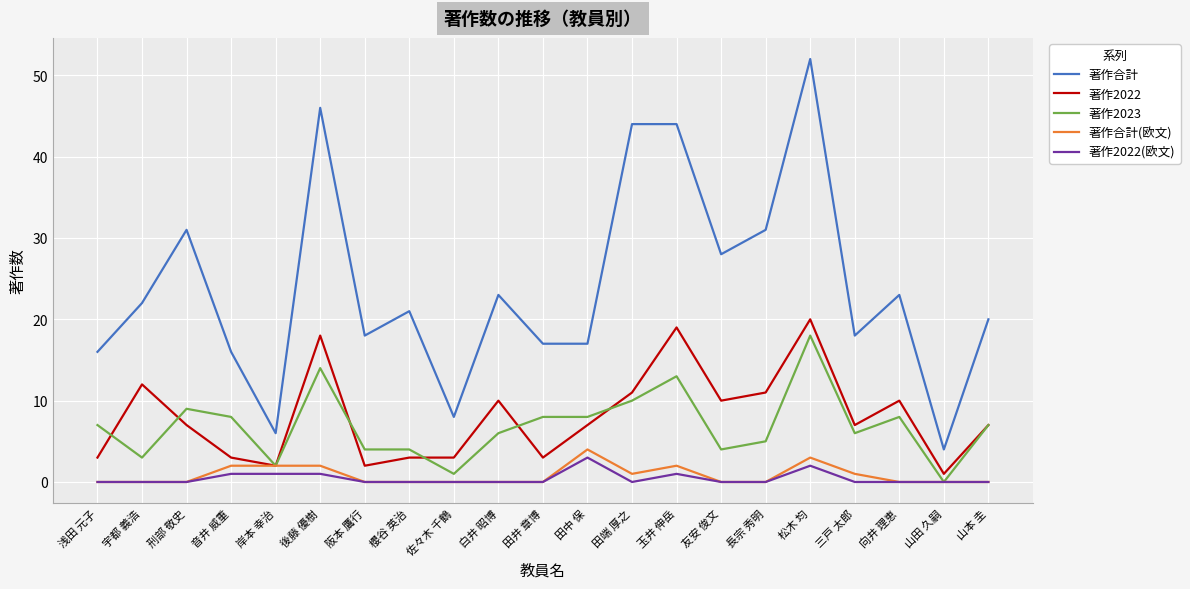

Rank the series by their maximum value, from highest to lowest.

著作合計, 著作2022, 著作2023, 著作合計(欧文), 著作2022(欧文)